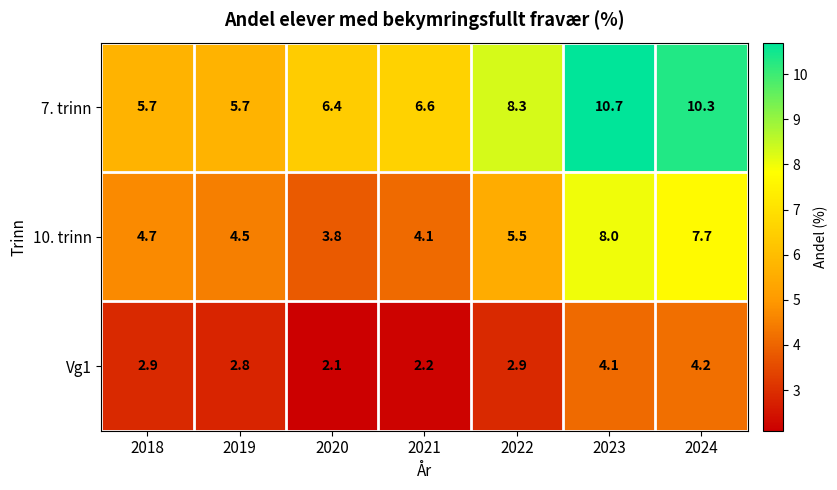

True or false: Vg1 has a value of 2.8 at 2019.

True